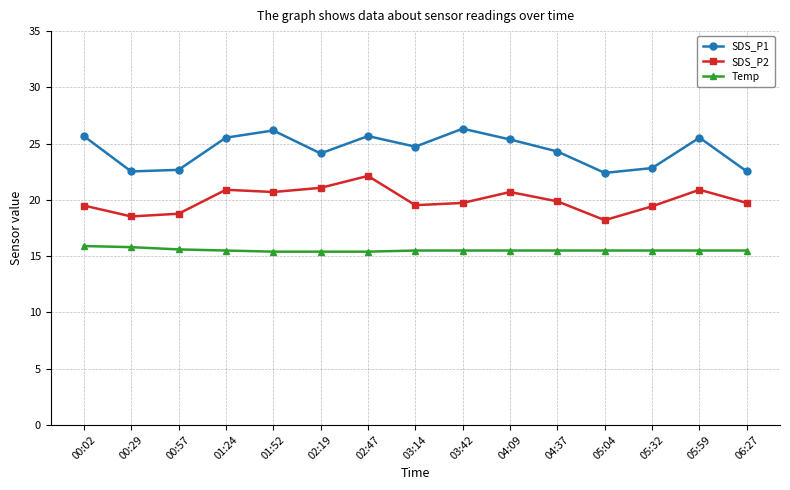

True or false: SDS_P2 and SDS_P1 cross at least once.

False